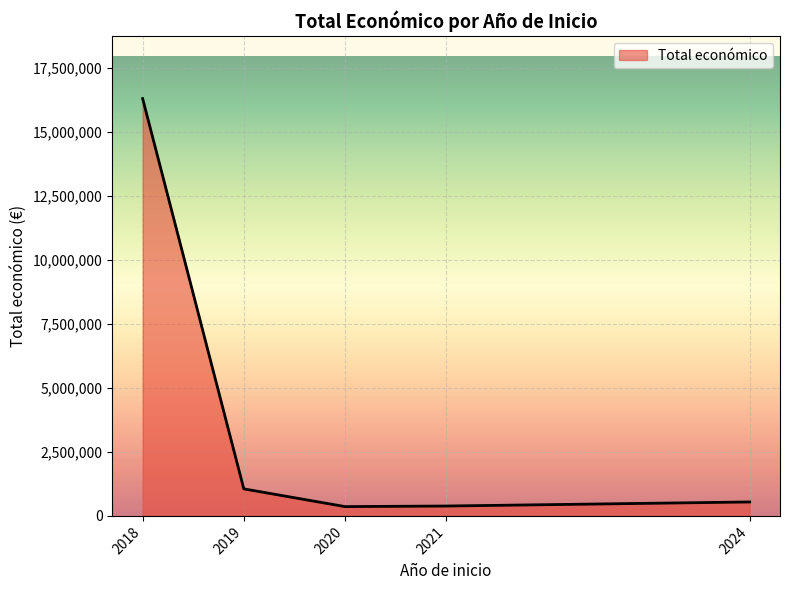

What is the sum of the values at 2018 and 2019?

17359134